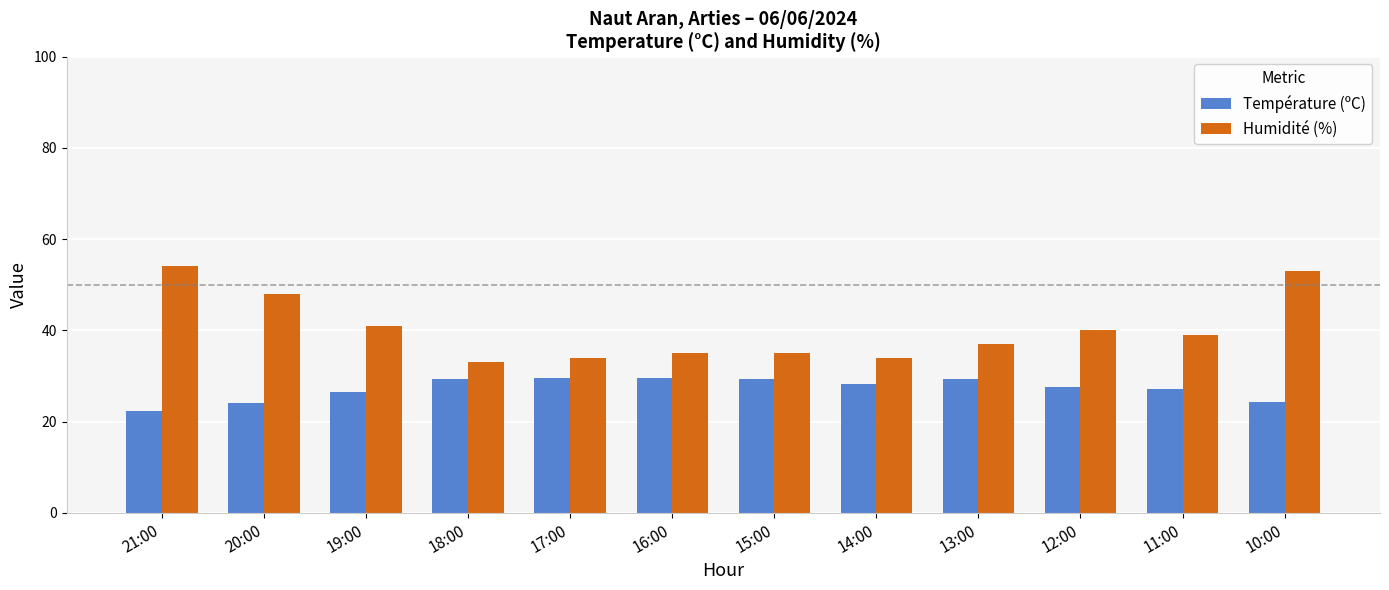

Is it true that Humidité (%) equals 41.0 at 19:00?

True